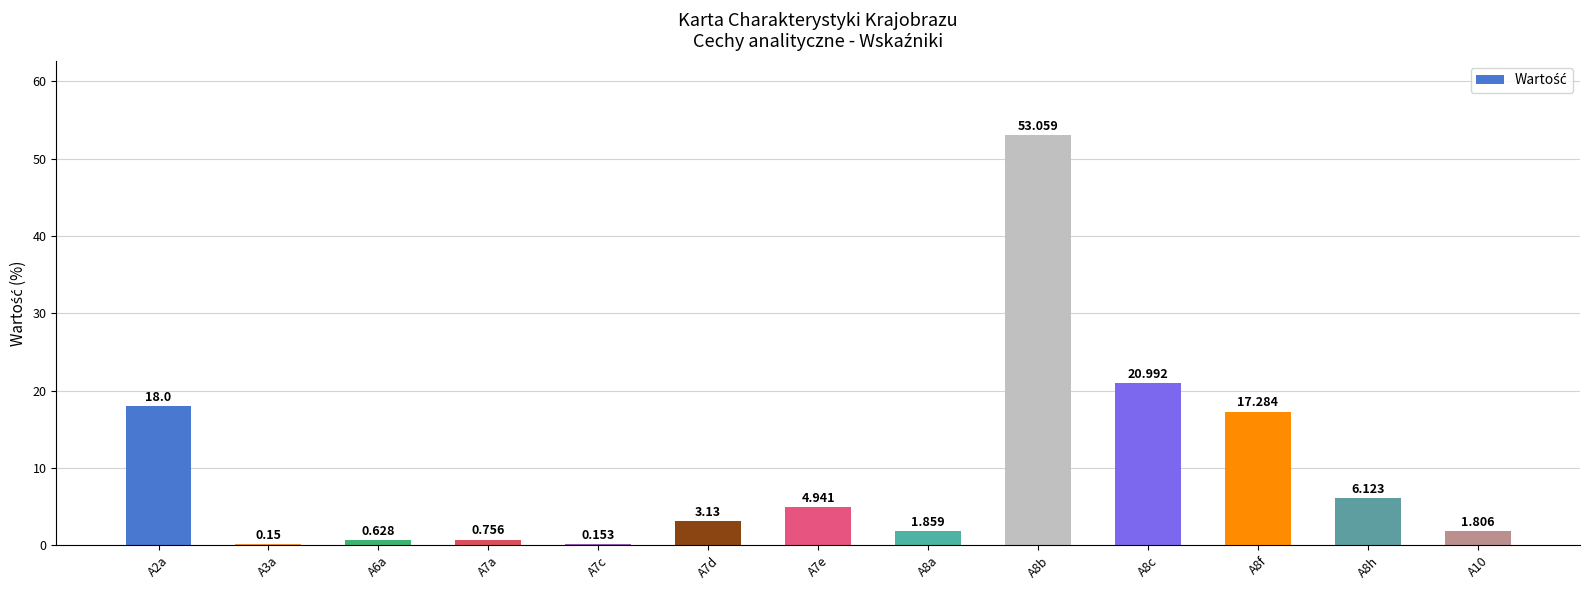

Reading left to right, what are all the values shown in this chart?

18.0	0.1	0.6	0.8	0.2	3.1	4.9	1.9	53.1	21.0	17.3	6.1	1.8